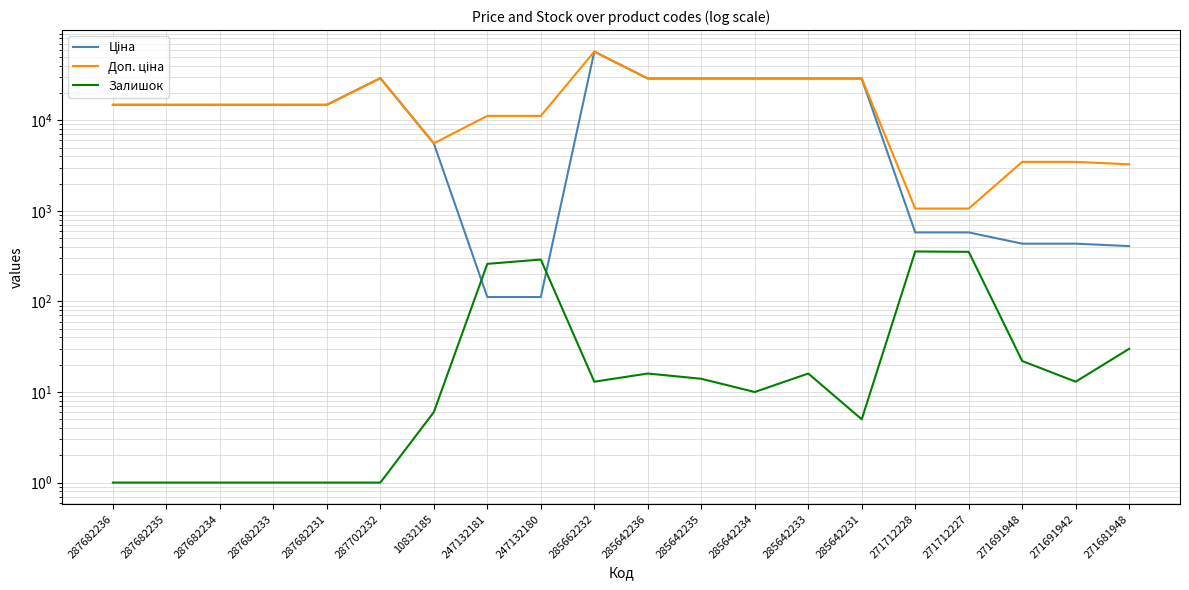

Reading left to right, transcribe all the data shown in this chart.

Ціна: 287682236=14817.6	287682235=14817.6	287682234=14817.6	287682233=14817.6	287682231=14817.6	287702232=29152.3	10832185=5560.3	247132181=111.8	247132180=111.8	285662232=57258.0	285642236=28901.7	285642235=28901.7	285642234=28901.7	285642233=28901.7	285642231=28901.7	271712228=578.1	271712227=578.1	271691948=434.3	271691942=434.3	271681948=408.2
Доп. ціна: 287682236=14817.6	287682235=14817.6	287682234=14817.6	287682233=14817.6	287682231=14817.6	287702232=29152.3	10832185=5560.3	247132181=11182.0	247132180=11182.0	285662232=57258.0	285642236=28901.7	285642235=28901.7	285642234=28901.7	285642233=28901.7	285642231=28901.7	271712228=1060.0	271712227=1060.0	271691948=3474.1	271691942=3474.1	271681948=3265.8
Залишок: 287682236=1.0	287682235=1.0	287682234=1.0	287682233=1.0	287682231=1.0	287702232=1.0	10832185=6.0	247132181=260.0	247132180=290.0	285662232=13.0	285642236=16.0	285642235=14.0	285642234=10.0	285642233=16.0	285642231=5.0	271712228=356.0	271712227=353.0	271691948=22.0	271691942=13.0	271681948=30.0